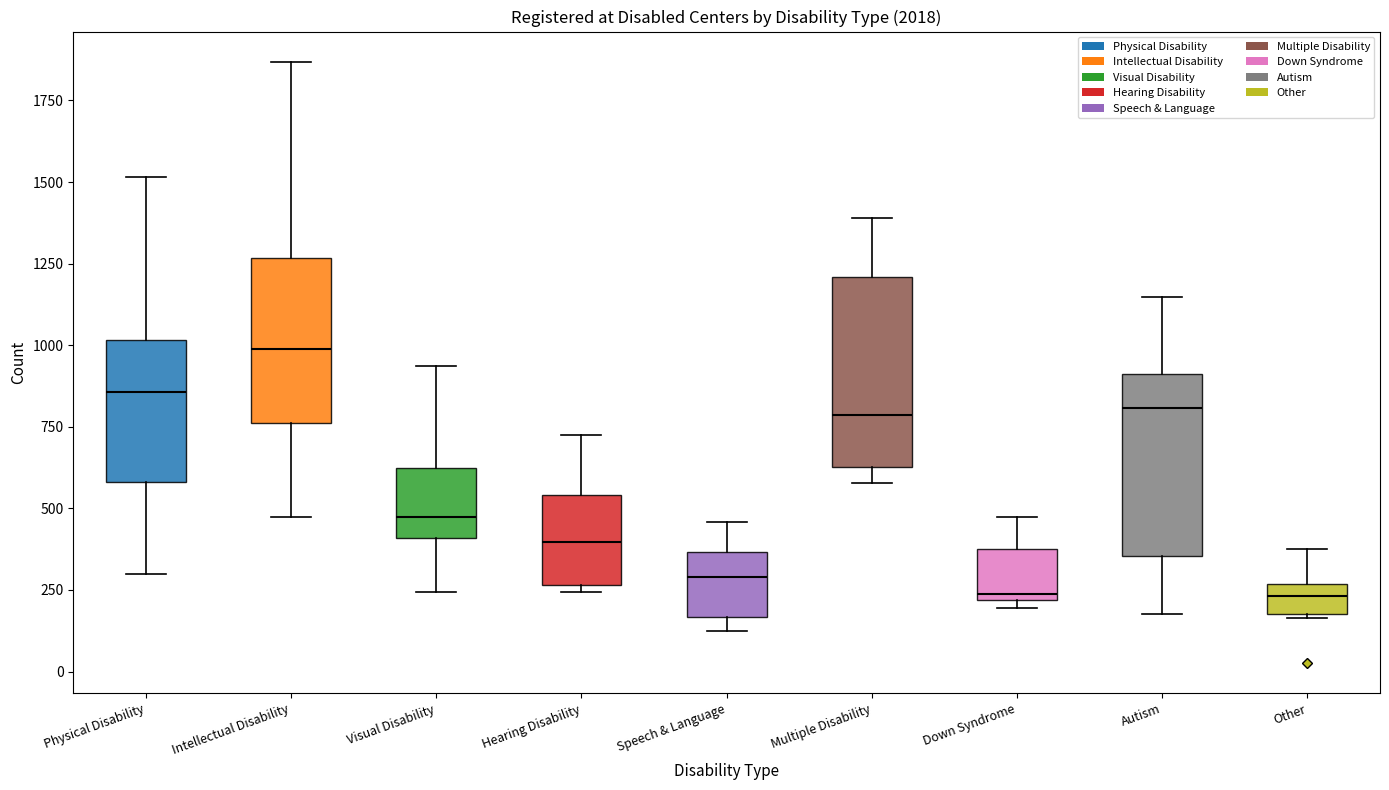

Reading left to right, transcribe this box plot: for each box, give where its median line is, the range the box spans, and where its two whiskers end, as read against the y-axis. The values are not printed on the chart, so give them approximately, as read against the axis.

Physical Disability: median 850, box 600 to 1000, whiskers 300 to 1500
Intellectual Disability: median 1000, box 750 to 1250, whiskers 450 to 1850
Visual Disability: median 450, box 400 to 600, whiskers 250 to 950
Hearing Disability: median 400, box 250 to 550, whiskers 250 (just below the box's lower edge) to 750
Speech & Language: median 300, box 150 to 350, whiskers 100 to 450
Multiple Disability: median 800, box 650 to 1200, whiskers 600 to 1400
Down Syndrome: median 250, box 200 to 400, whiskers 200 (just below the box's lower edge) to 500
Autism: median 800, box 350 to 900, whiskers 200 to 1150
Other: median 250 (inside the box), box 200 to 250, whiskers 150 to 400